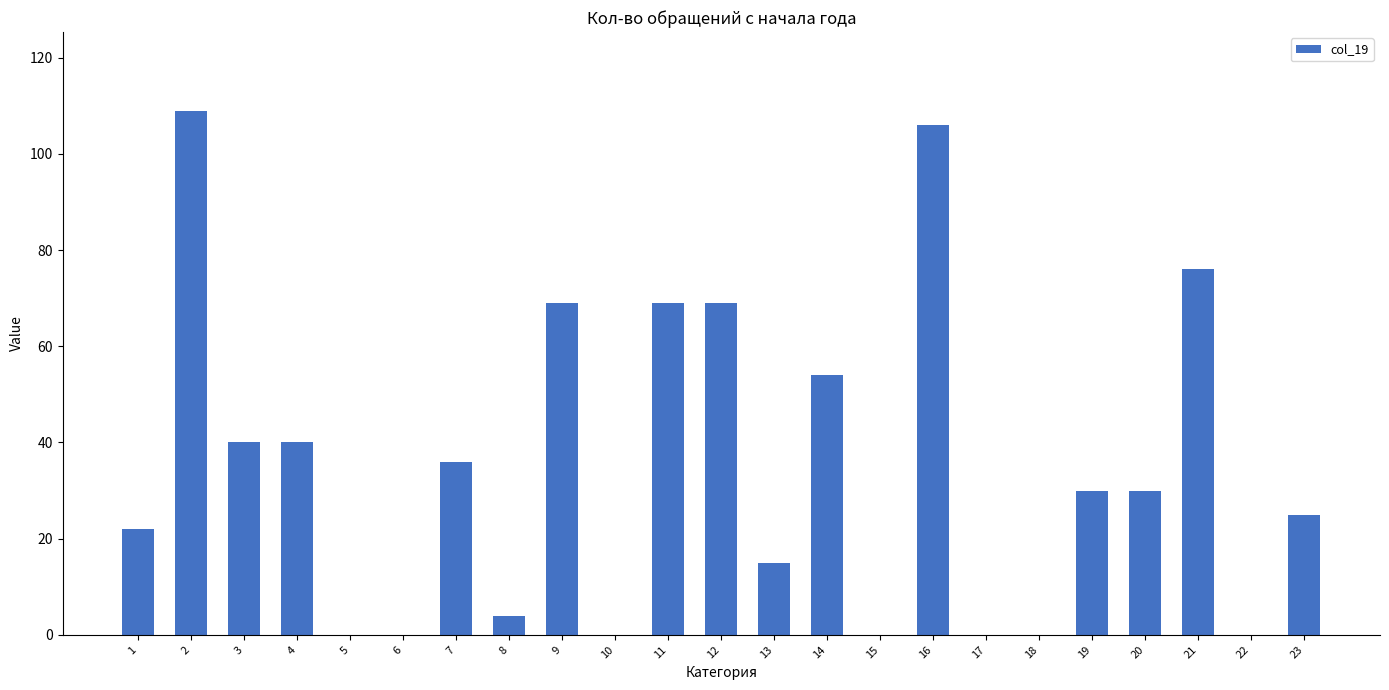

Reading left to right, extract all data points from this chart.

1=22	2=109	3=40	4=40	5=0	6=0	7=36	8=4	9=69	10=0	11=69	12=69	13=15	14=54	15=0	16=106	17=0	18=0	19=30	20=30	21=76	22=0	23=25